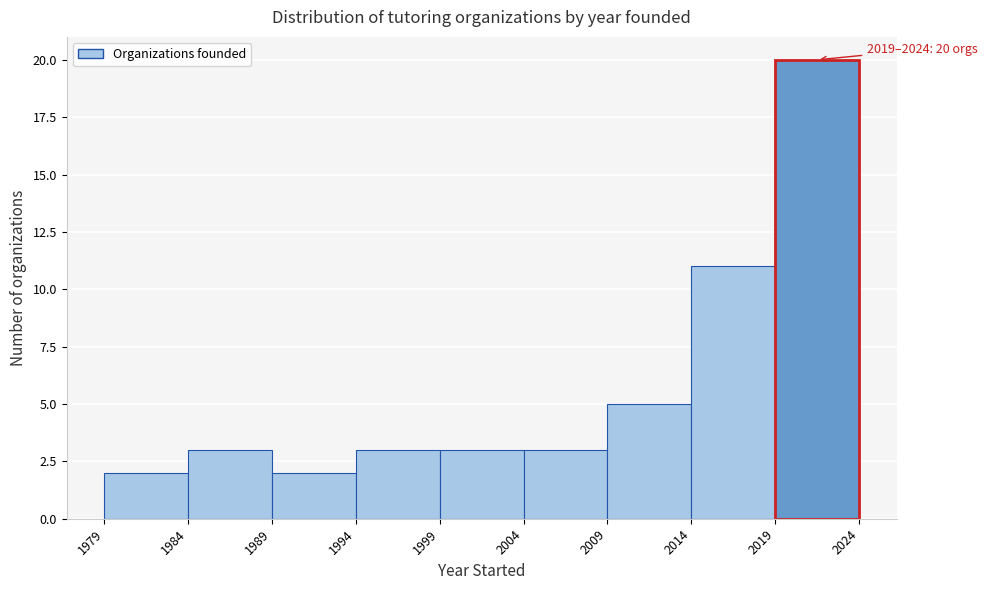

Which range on the x-axis has the tallest bar?

2019 to 2024